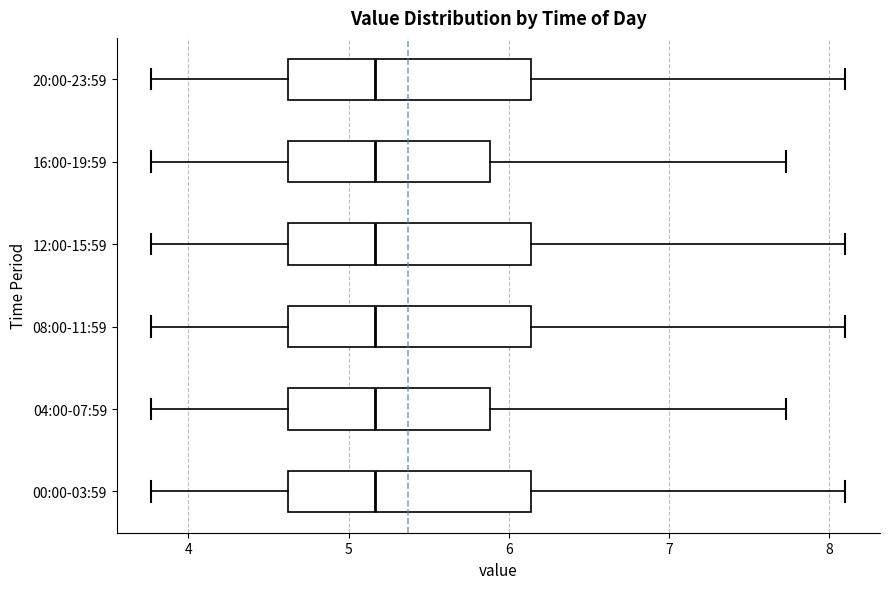

Reading bottom to top, read every box against the x-axis: the position of its median line, the range the box covers, and the ends of its whiskers. The values are not printed on the chart, so give them approximately, as read against the axis.

00:00-03:59: median 5.2, box 4.6 to 6.1, whiskers 3.8 to 8.1
04:00-07:59: median 5.2, box 4.6 to 5.9, whiskers 3.8 to 7.7
08:00-11:59: median 5.2, box 4.6 to 6.1, whiskers 3.8 to 8.1
12:00-15:59: median 5.2, box 4.6 to 6.1, whiskers 3.8 to 8.1
16:00-19:59: median 5.2, box 4.6 to 5.9, whiskers 3.8 to 7.7
20:00-23:59: median 5.2, box 4.6 to 6.1, whiskers 3.8 to 8.1